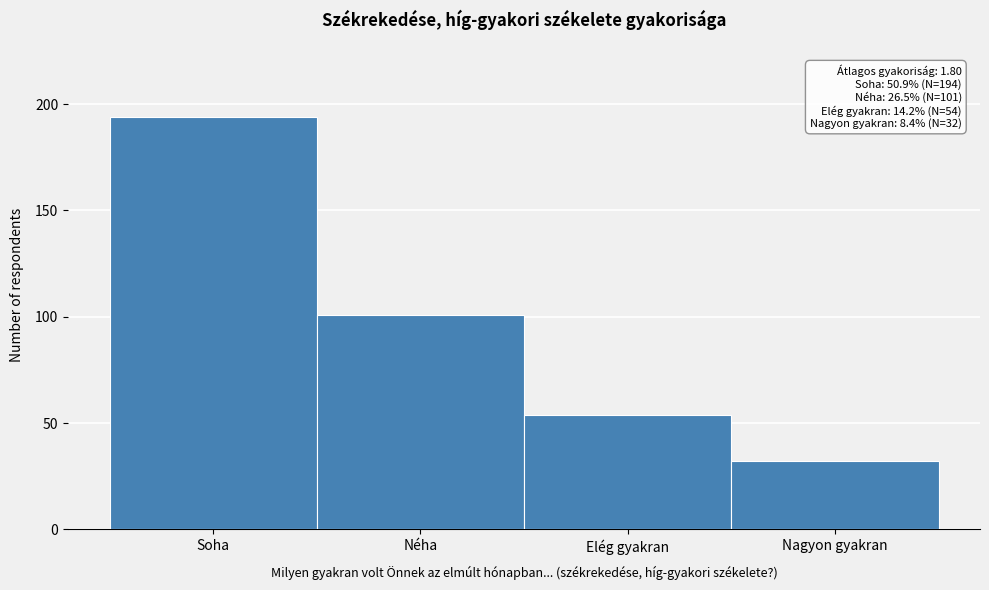

Reading right to left, list all the values displayed in this chart.

32	54	101	194